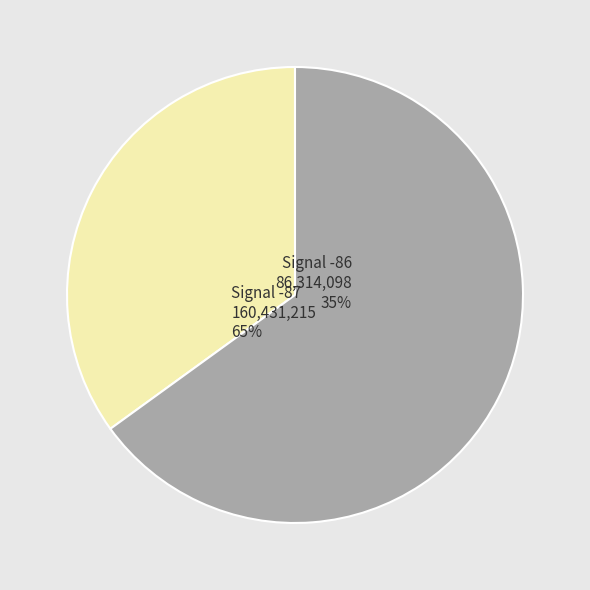

Is the sum of 8 and 14 greater than half?

No